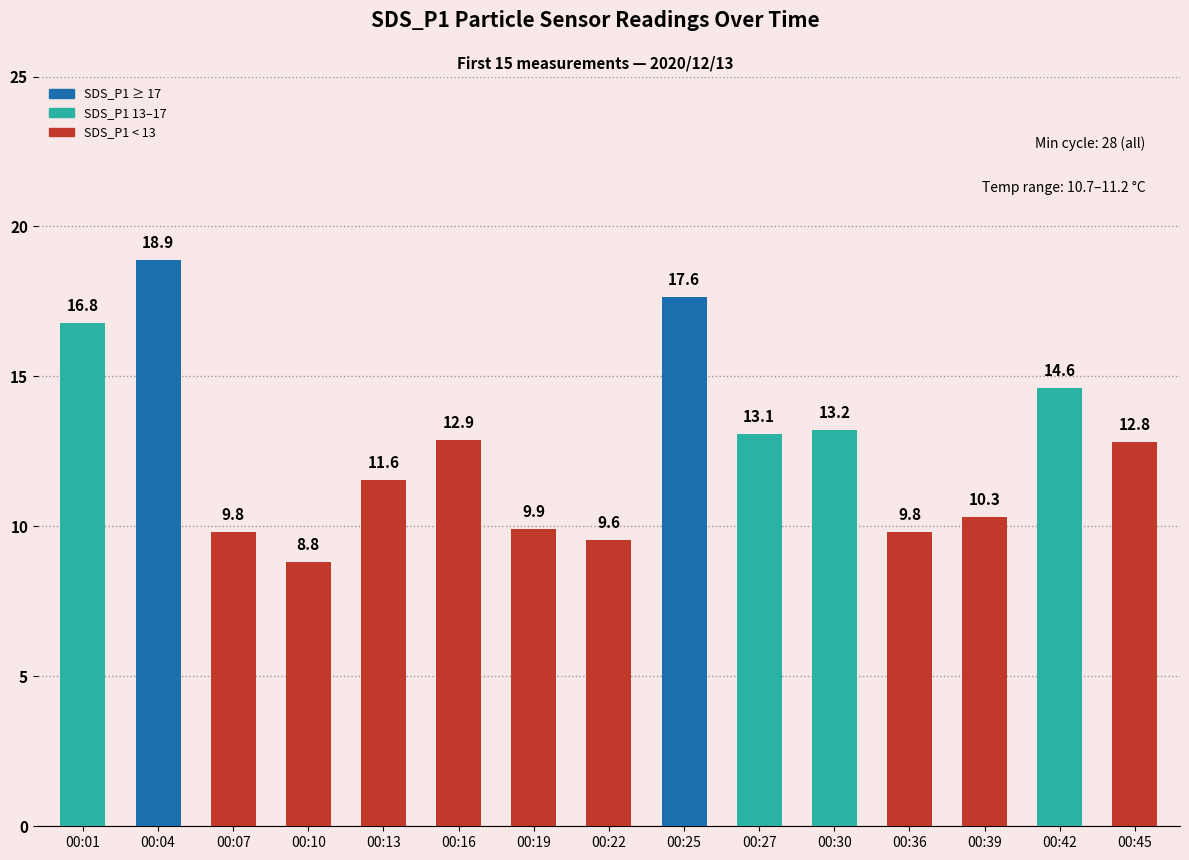

The value at 00:10 is 8.8. True or false?

True